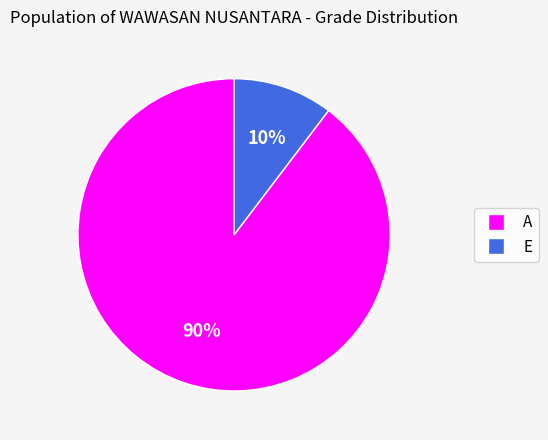

Does A represent more than half of the total?

Yes